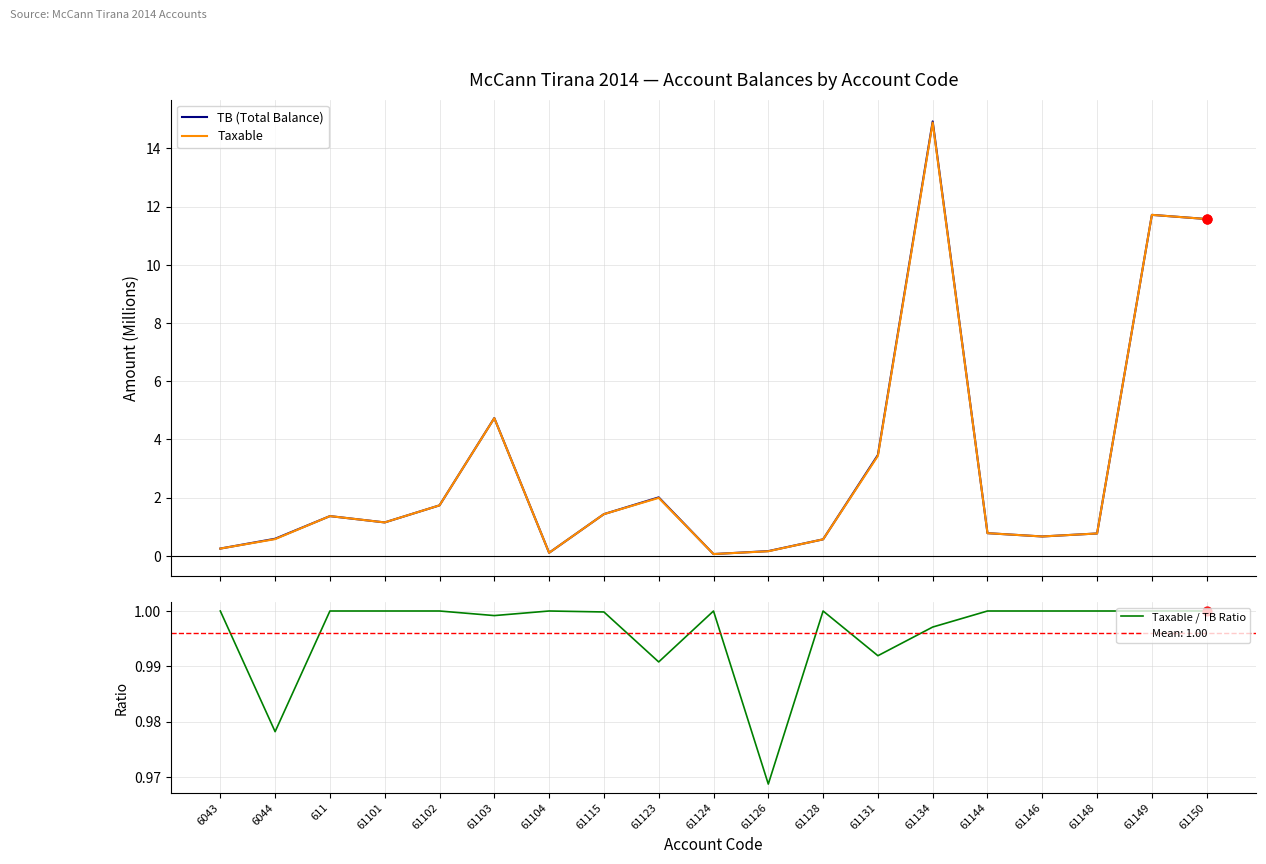

Which series has the widest spread of Y values?

TB (Total Balance)